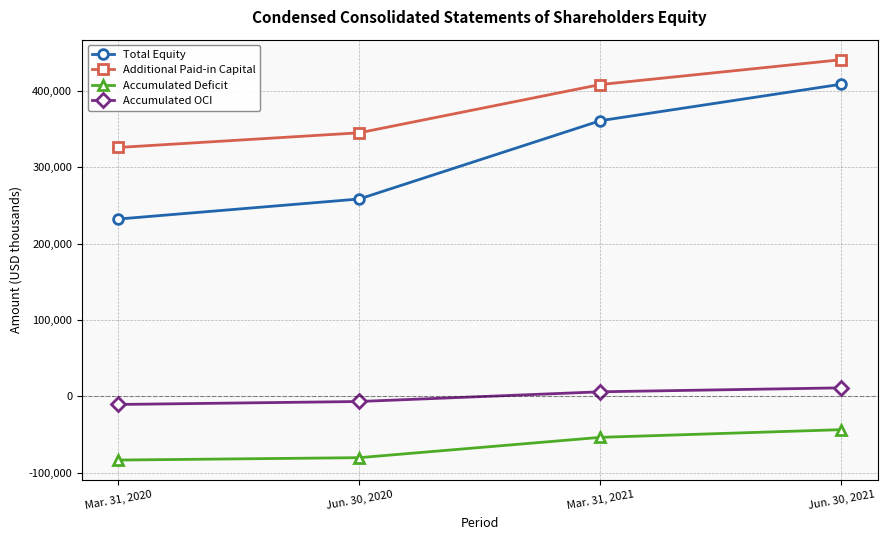

The Total Equity series shows 360869 at Mar. 31, 2021. True or false?

True